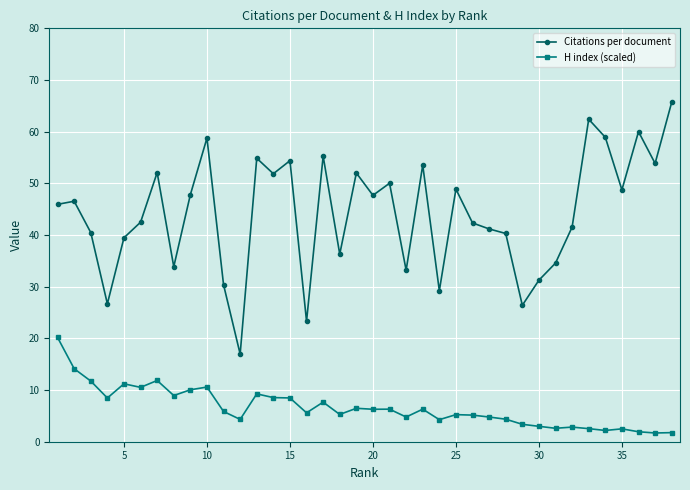

True or false: H index (scaled) and Citations per document cross at least once.

False